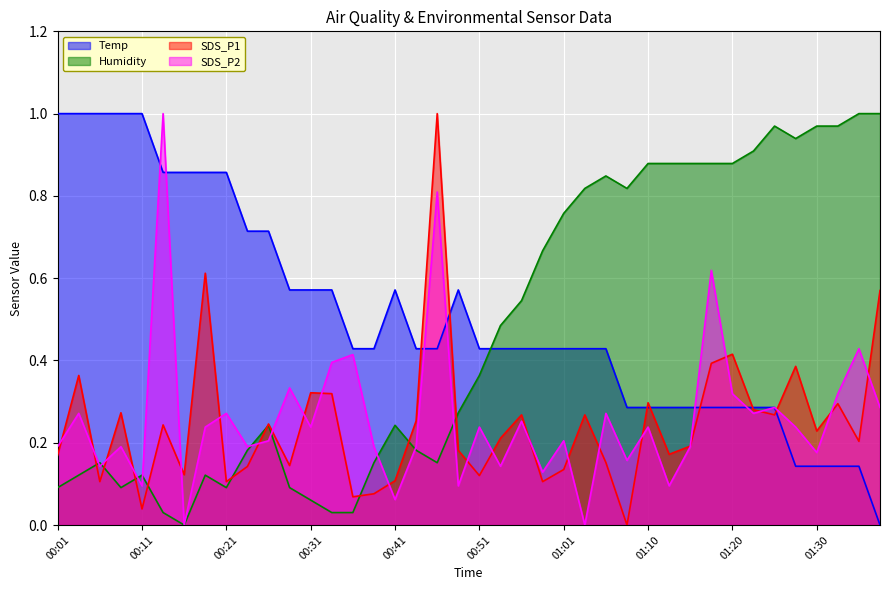

What is the total value across all series at 01:01?

1.5